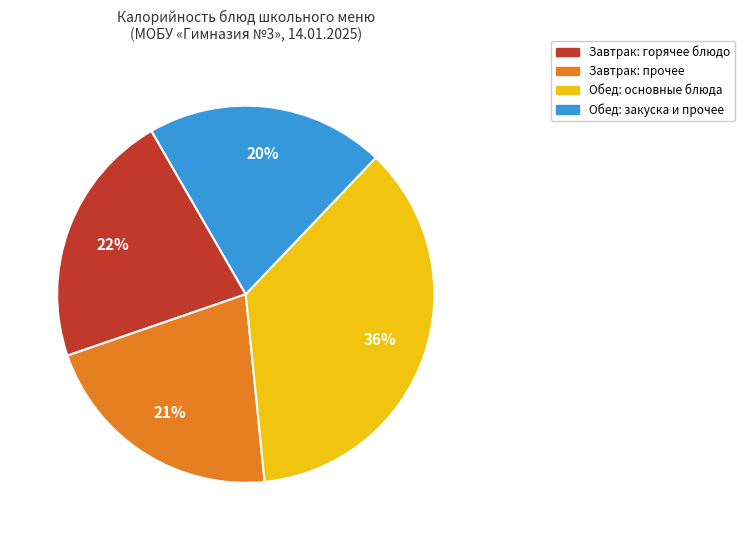

To the nearest percent, what is the difference between the largest and smallest slice percentages?

16%